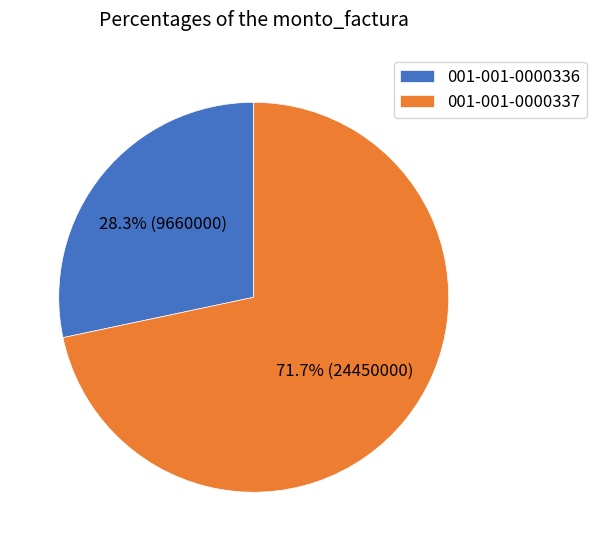

How many segments does this pie chart have?

2